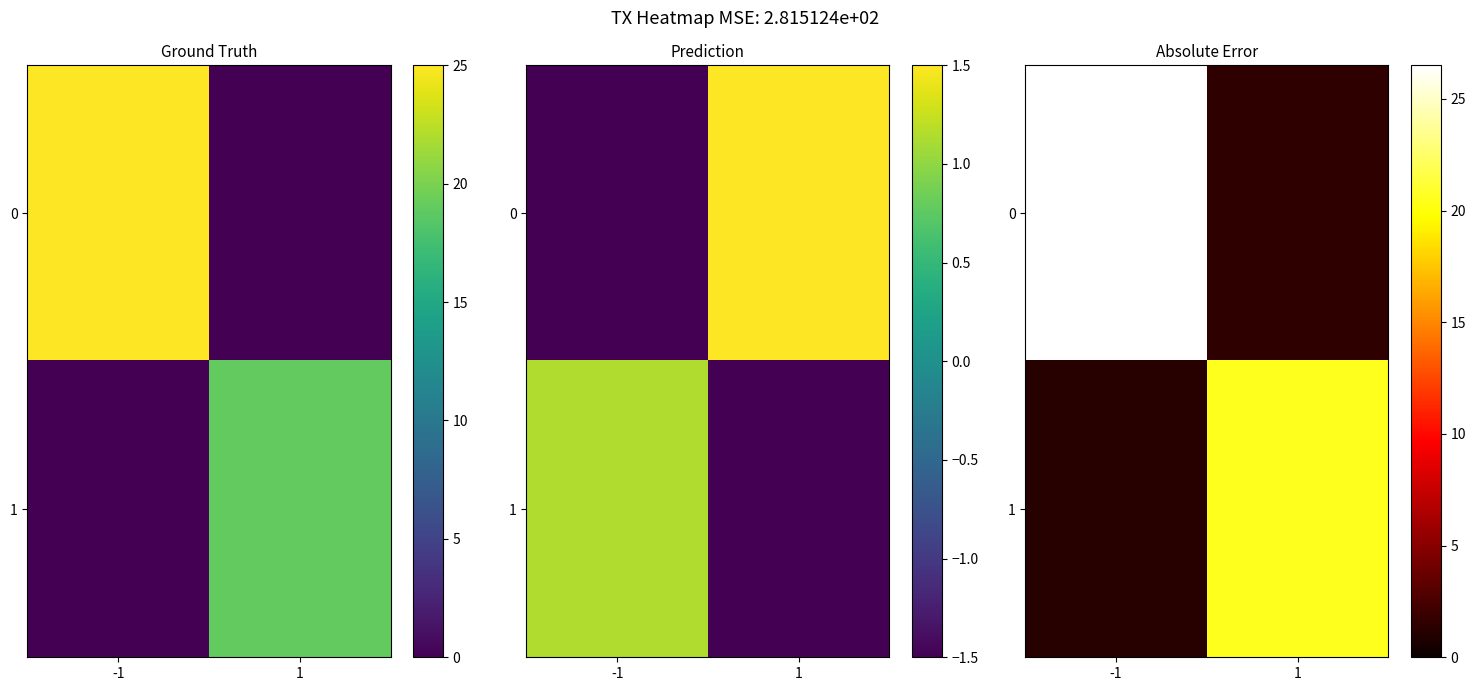

What is the sum of the 1 values at -1 and 1?

21.6